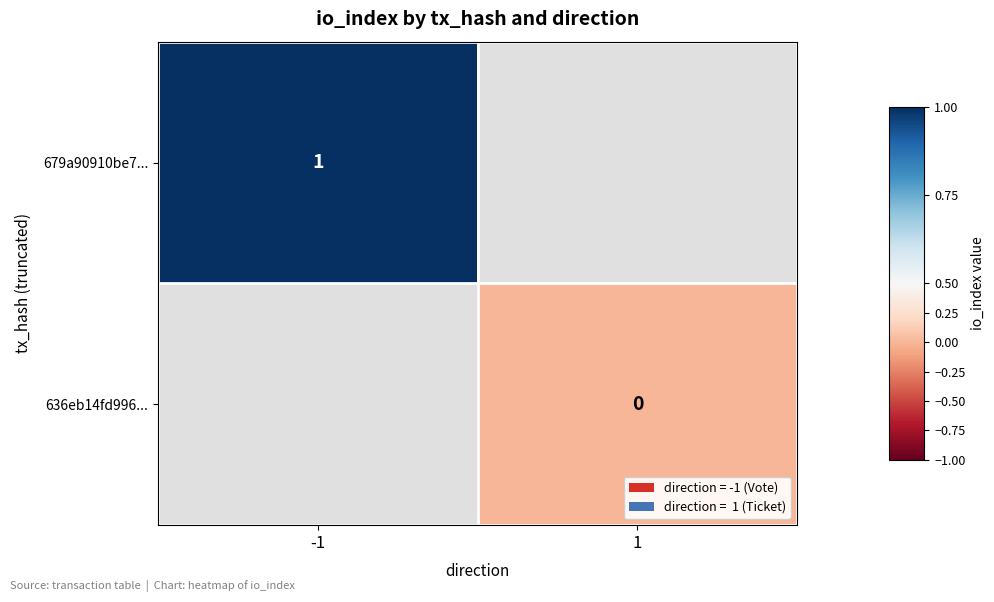

Is it true that 679a90910be7... equals 1 at -1?

True